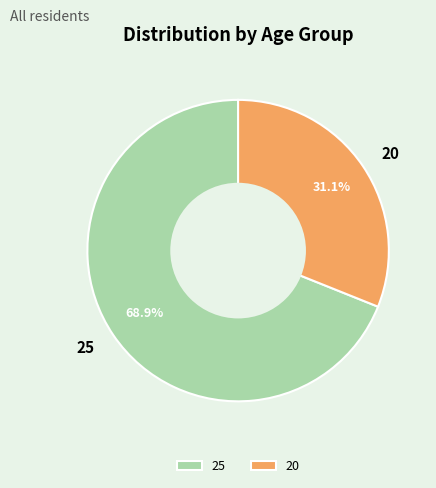

To the nearest percent, what portion does 20 represent?

31%